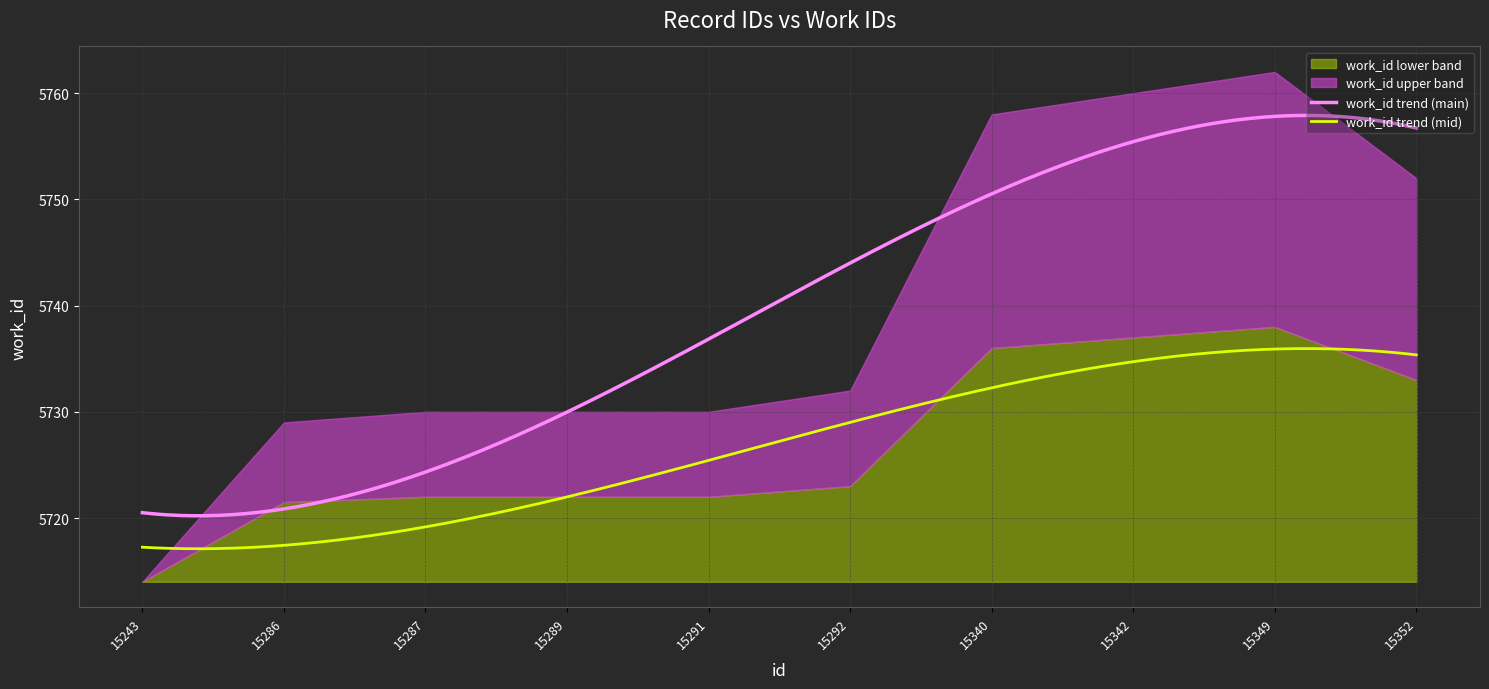

List the labels in order of value, largest first.

15349, 15342, 15340, 15352, 15292, 15287, 15289, 15291, 15286, 15243